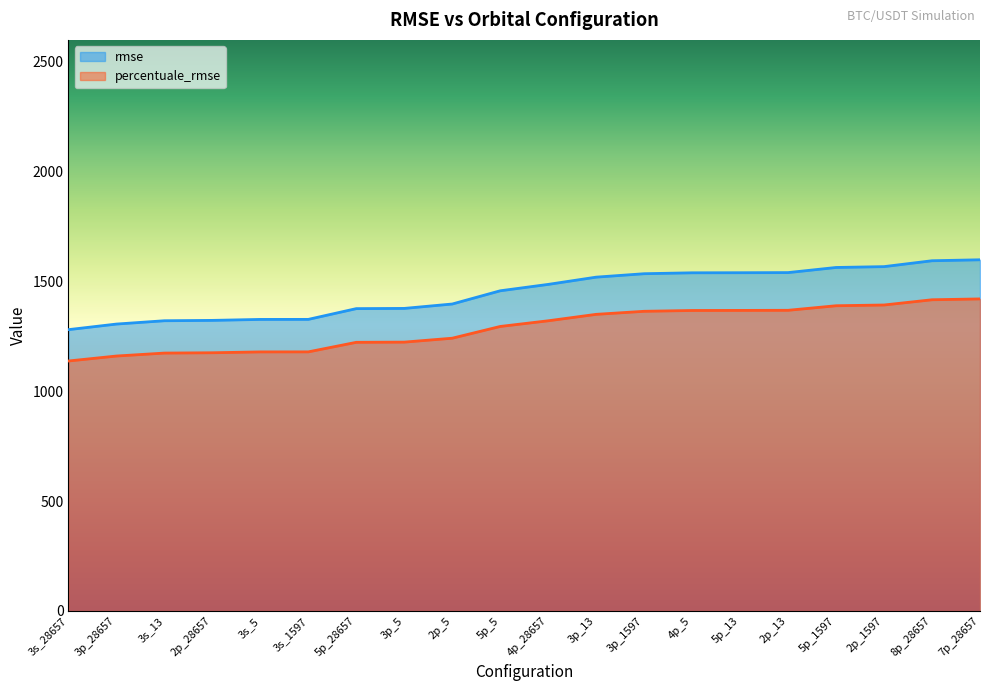

What is the label of the 10th point from the right?

4p_28657